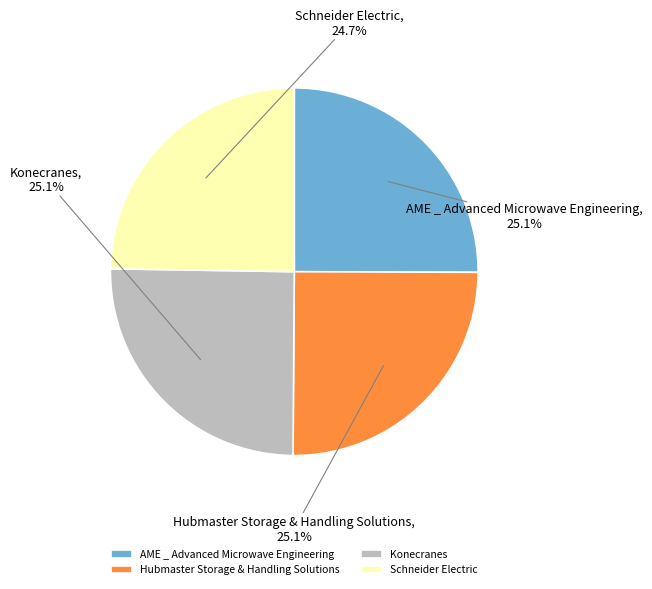

To the nearest percent, what portion does AME _ Advanced Microwave Engineering represent?

25%